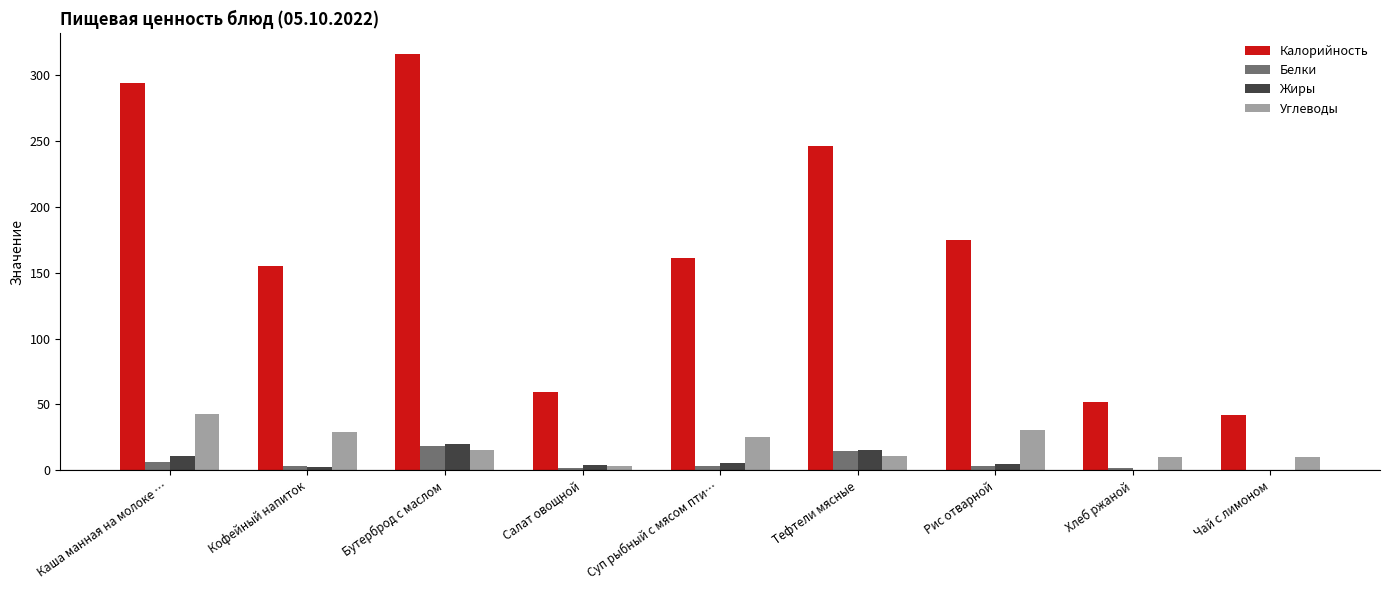

The value of Белки at Тефтели мясные is 15.0. True or false?

True